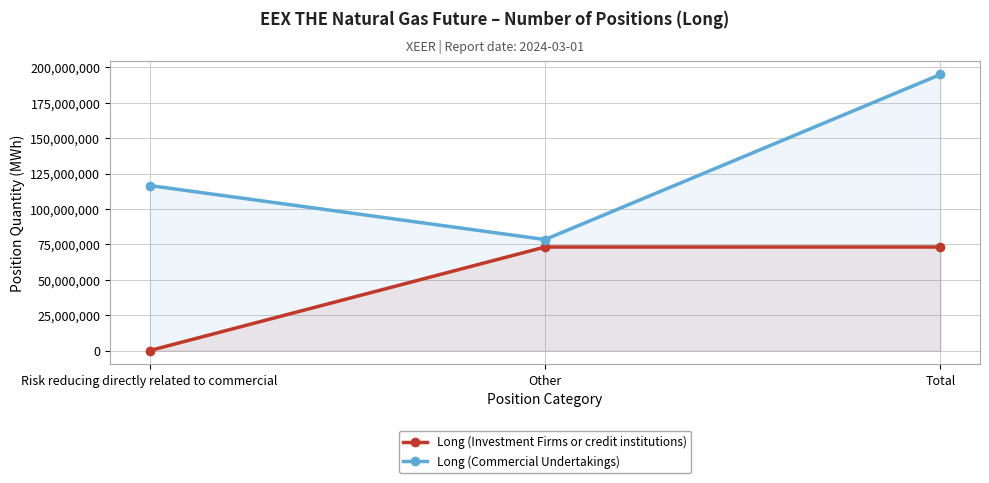

What is the maximum value for Long (Investment Firms or credit institutions)?

73193005